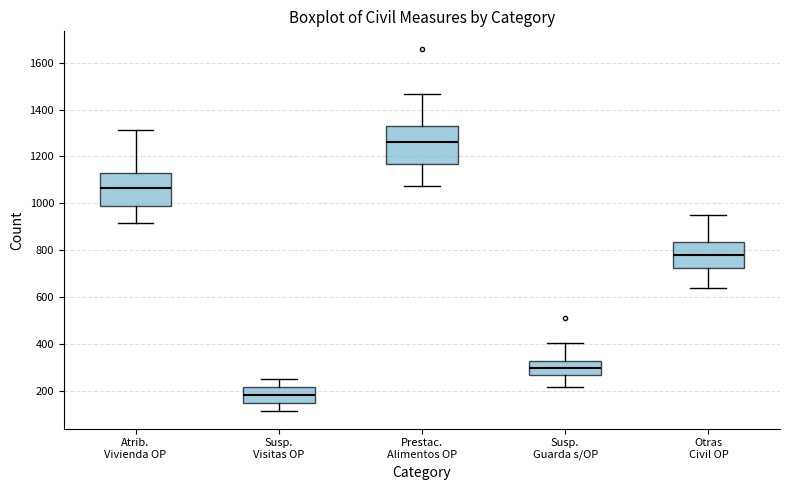

Reading left to right, read every box against the y-axis: the position of its median line, the range the box covers, and the ends of its whiskers. The values are not printed on the chart, so give them approximately, as read against the axis.

Atrib. Vivienda OP: median 1060, box 980 to 1120, whiskers 920 to 1320
Susp. Visitas OP: median 180, box 160 to 220, whiskers 120 to 260
Prestac. Alimentos OP: median 1260, box 1160 to 1340, whiskers 1080 to 1460
Susp. Guarda s/OP: median 300, box 260 to 320, whiskers 220 to 400
Otras Civil OP: median 780, box 720 to 840, whiskers 640 to 960